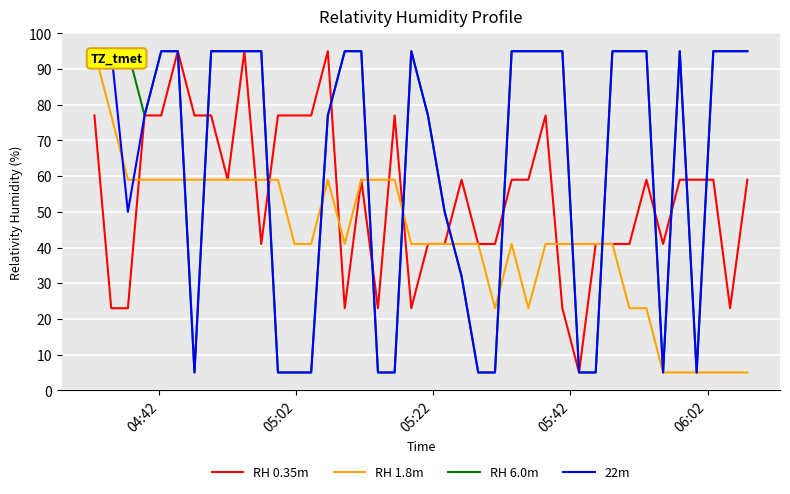

What is the maximum value for 22m?

95.0